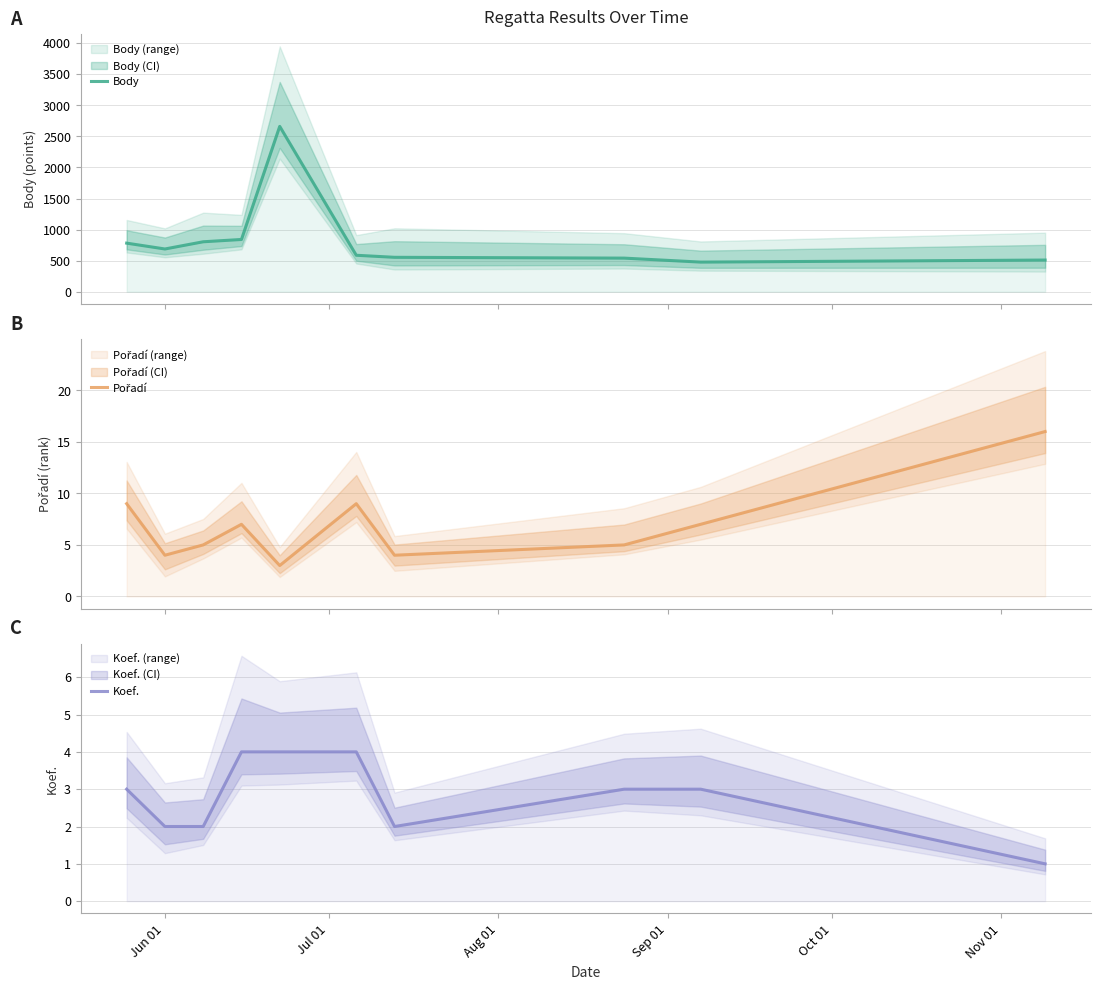

Which series has the widest spread of values?

Body